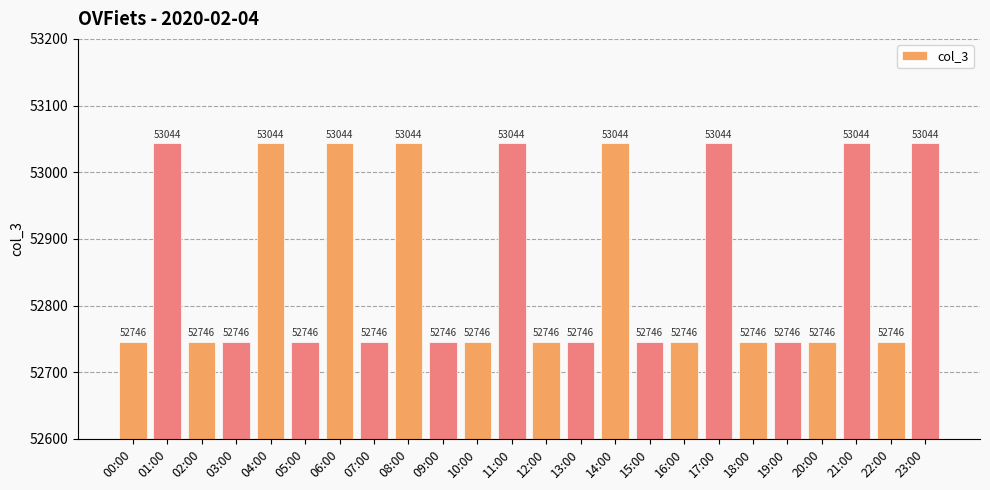

Count the values in the range 52746 to 53044.

24